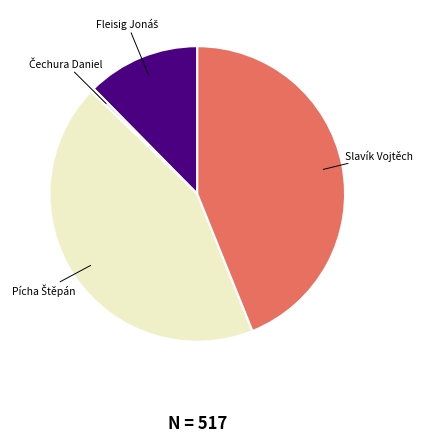

Is there a majority slice in this chart?

No